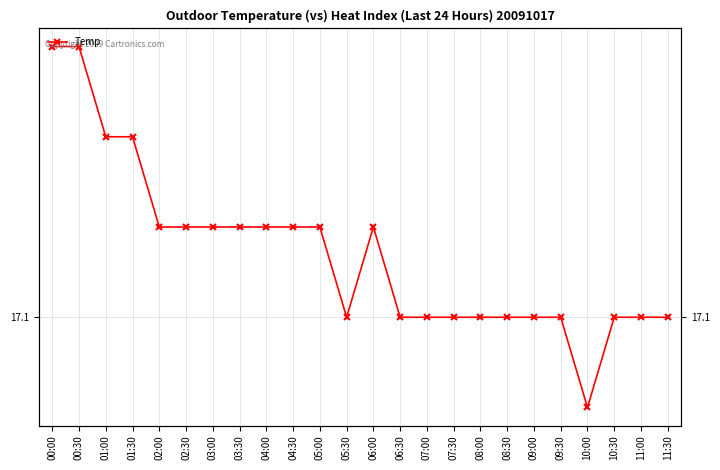

Approximately how many times larger is the value at 06:00 compared to 11:00?

1.0